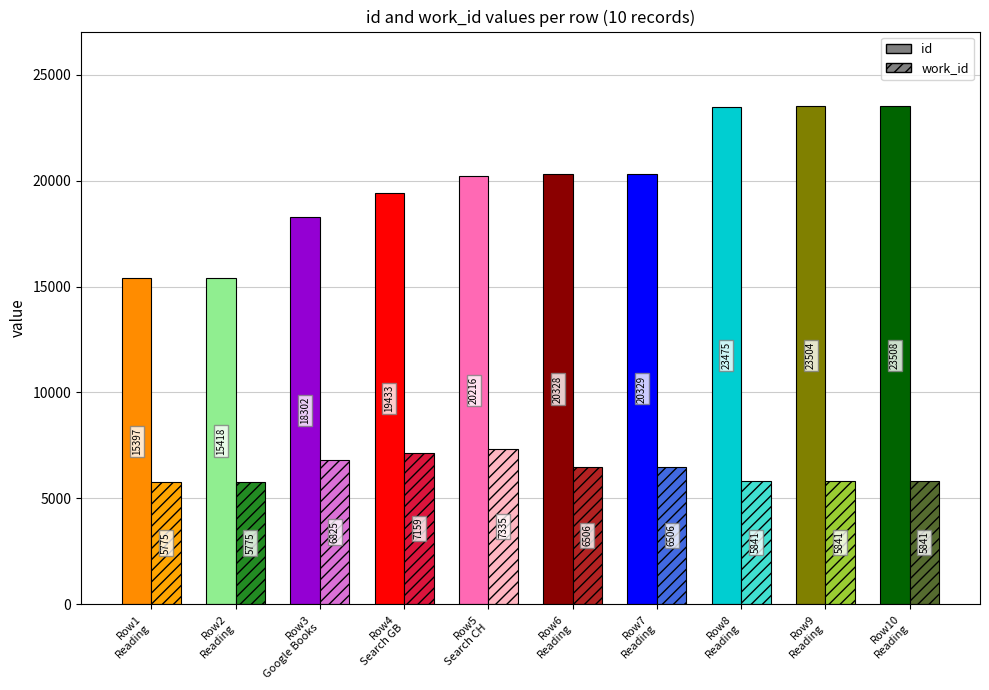

Which series has the largest range (max minus min)?

id